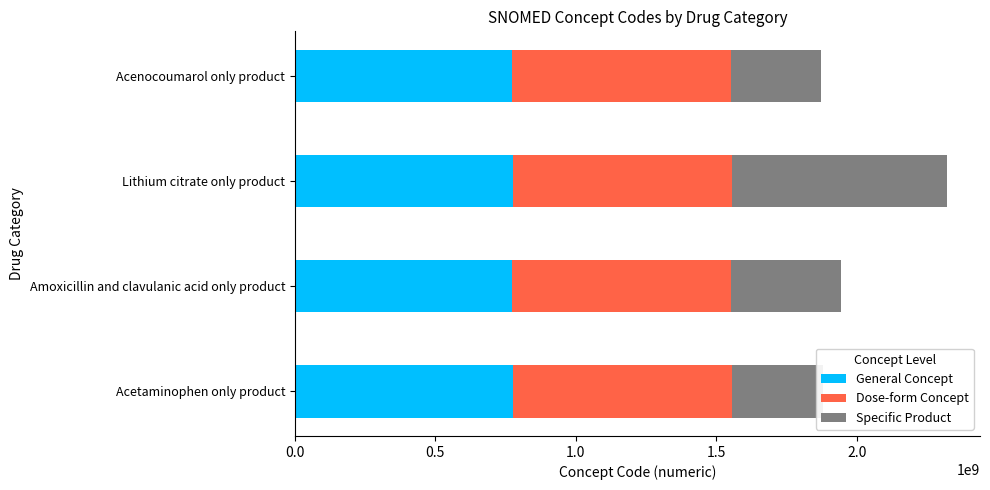

What is the total value across all series at Amoxicillin and clavulanic acid only product?

1945161012